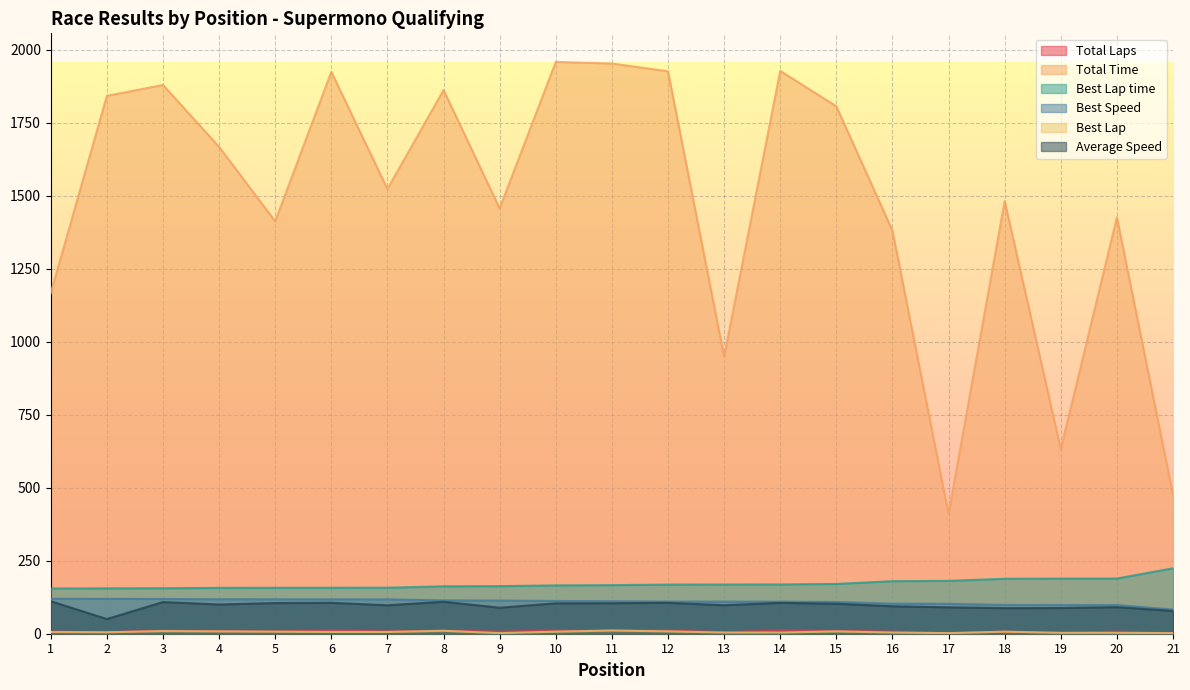

In Total Laps, how many points are higher than both neighbors (excluding endpoints)?

6